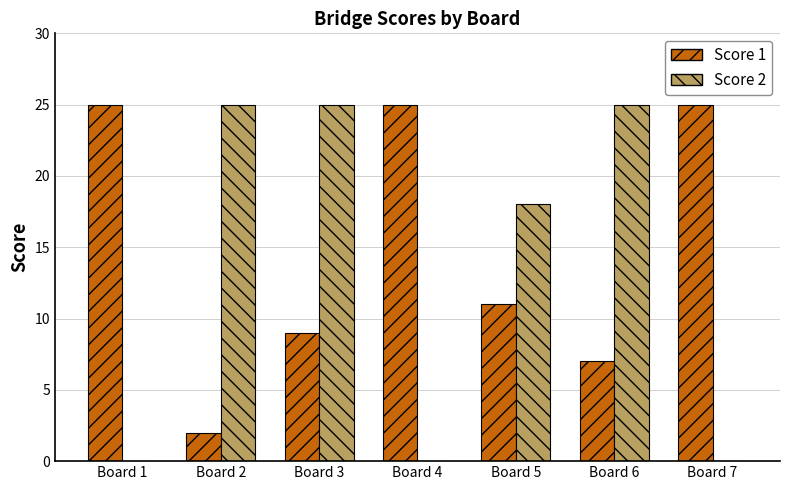

What is the sum of the Score 1 values at Board 6 and Board 4?

32